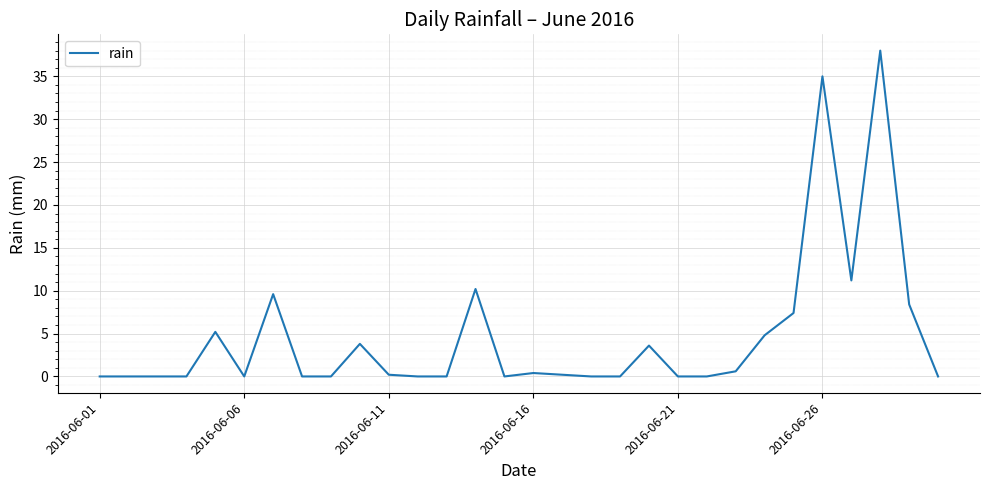

What is the average value?

4.6